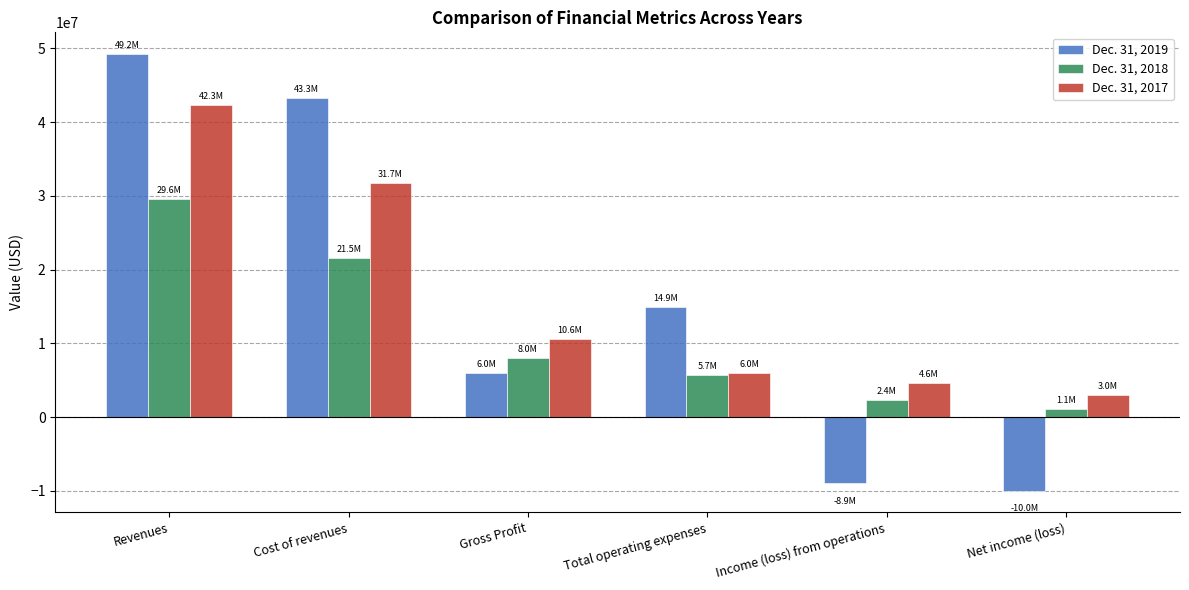

Which series has the largest range (max minus min)?

Dec. 31, 2019